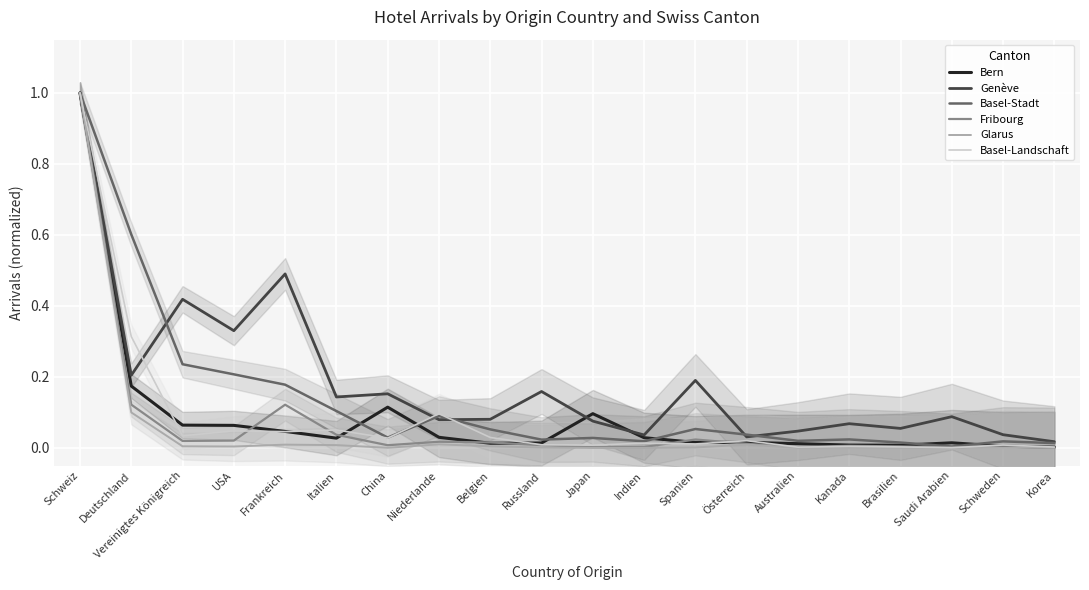

Which series changed the most between Vereinigtes Königreich and Korea?

Genève